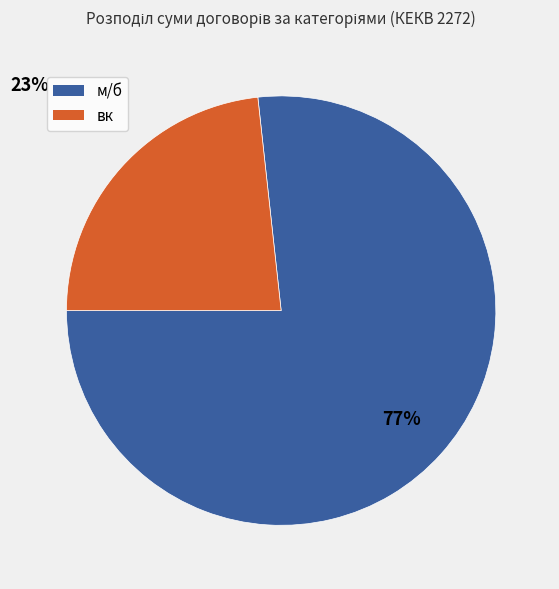

What is the ratio of the value at м/б to the value at вк?

3.3